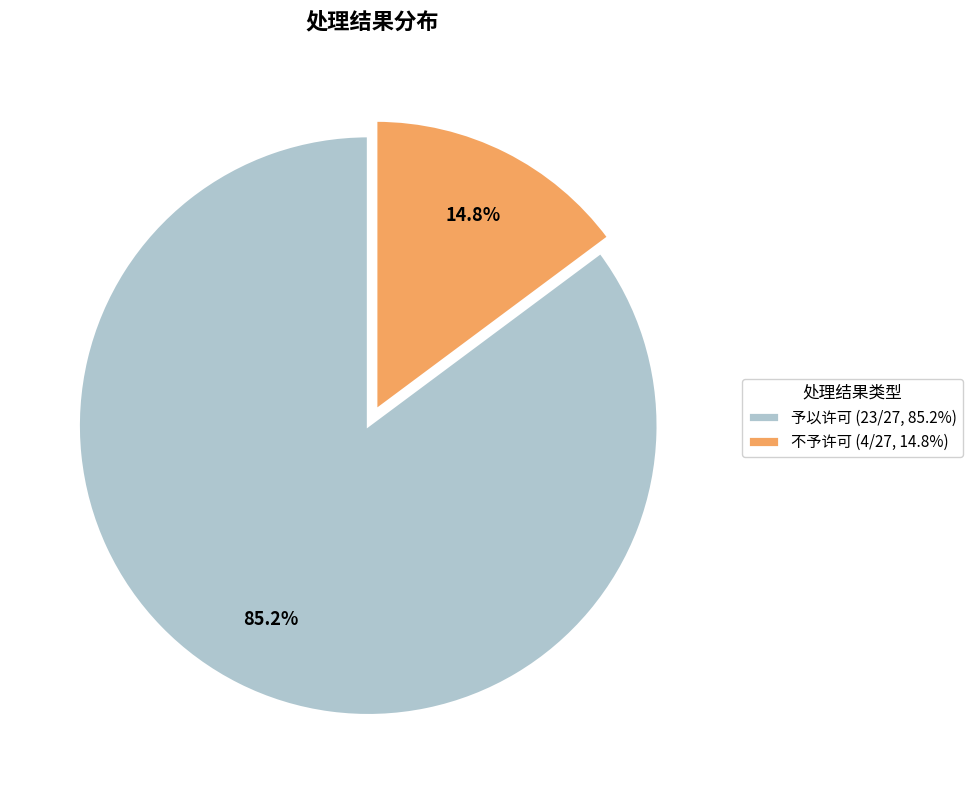

Combined, do 不予许可 and 予以许可 account for over 50%?

Yes